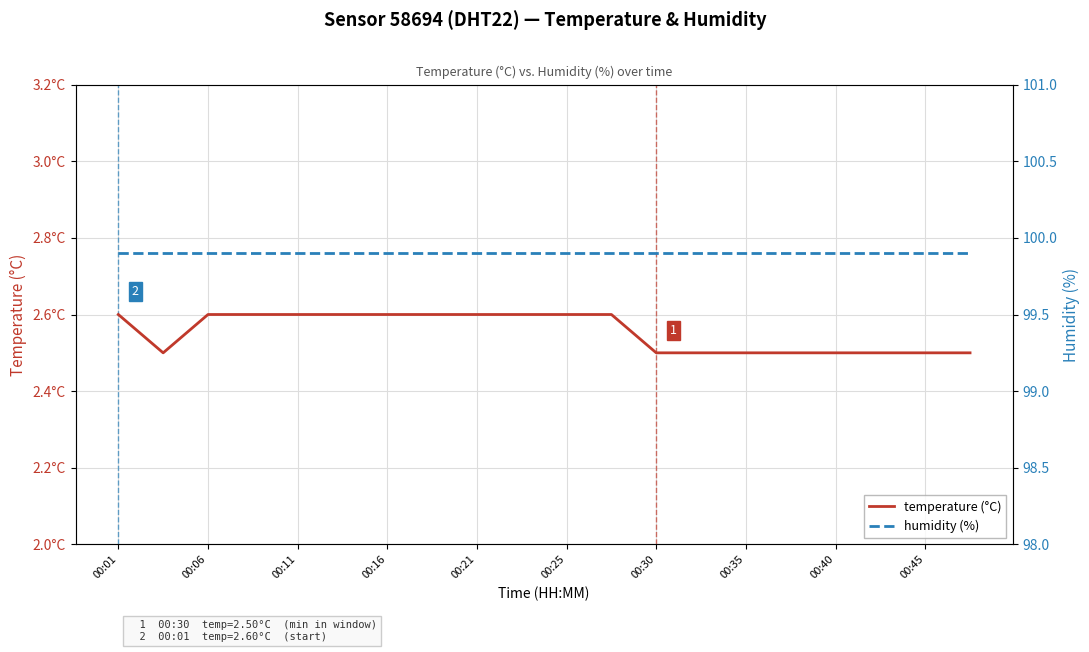

What is the difference between the maximum and minimum values in the temperature (°C) series?

0.1